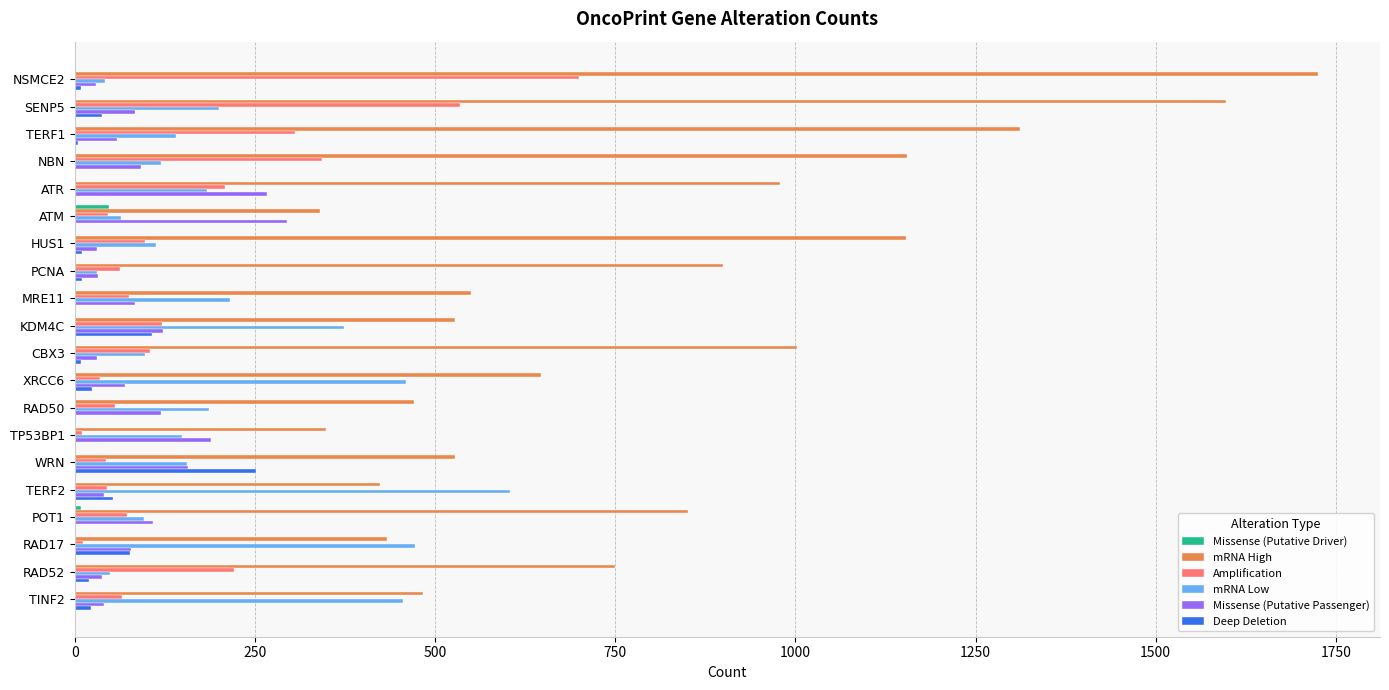

What is the maximum value for Amplification?

699